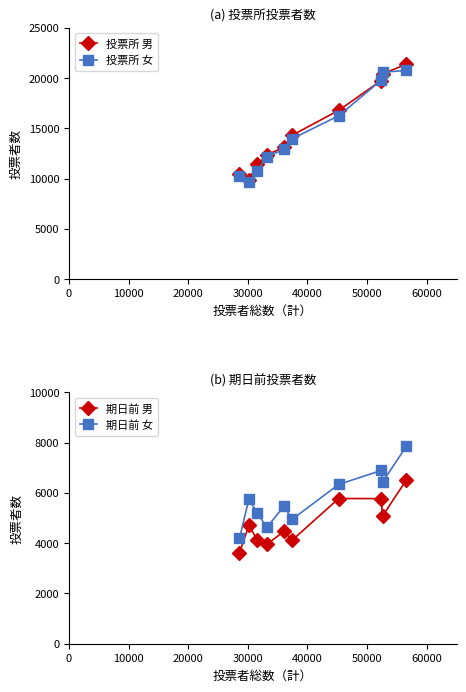

What is the minimum value for 期日前 女?

4186